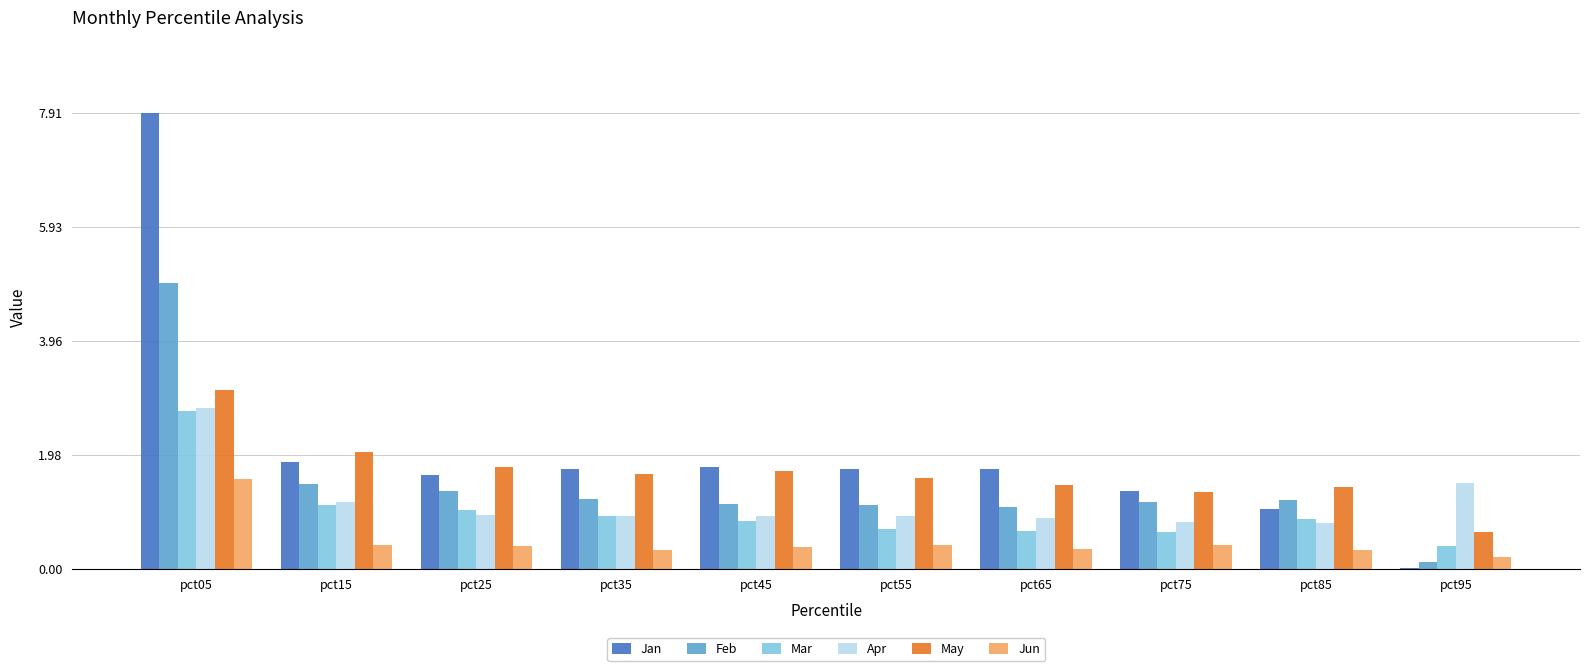

What is the sum of all Mar values?

9.9